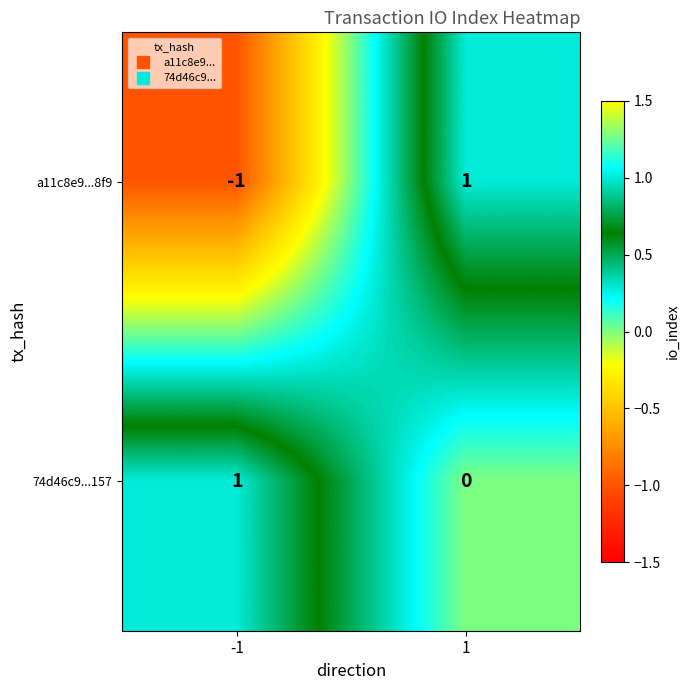

What is the minimum value shown in the chart?

-1